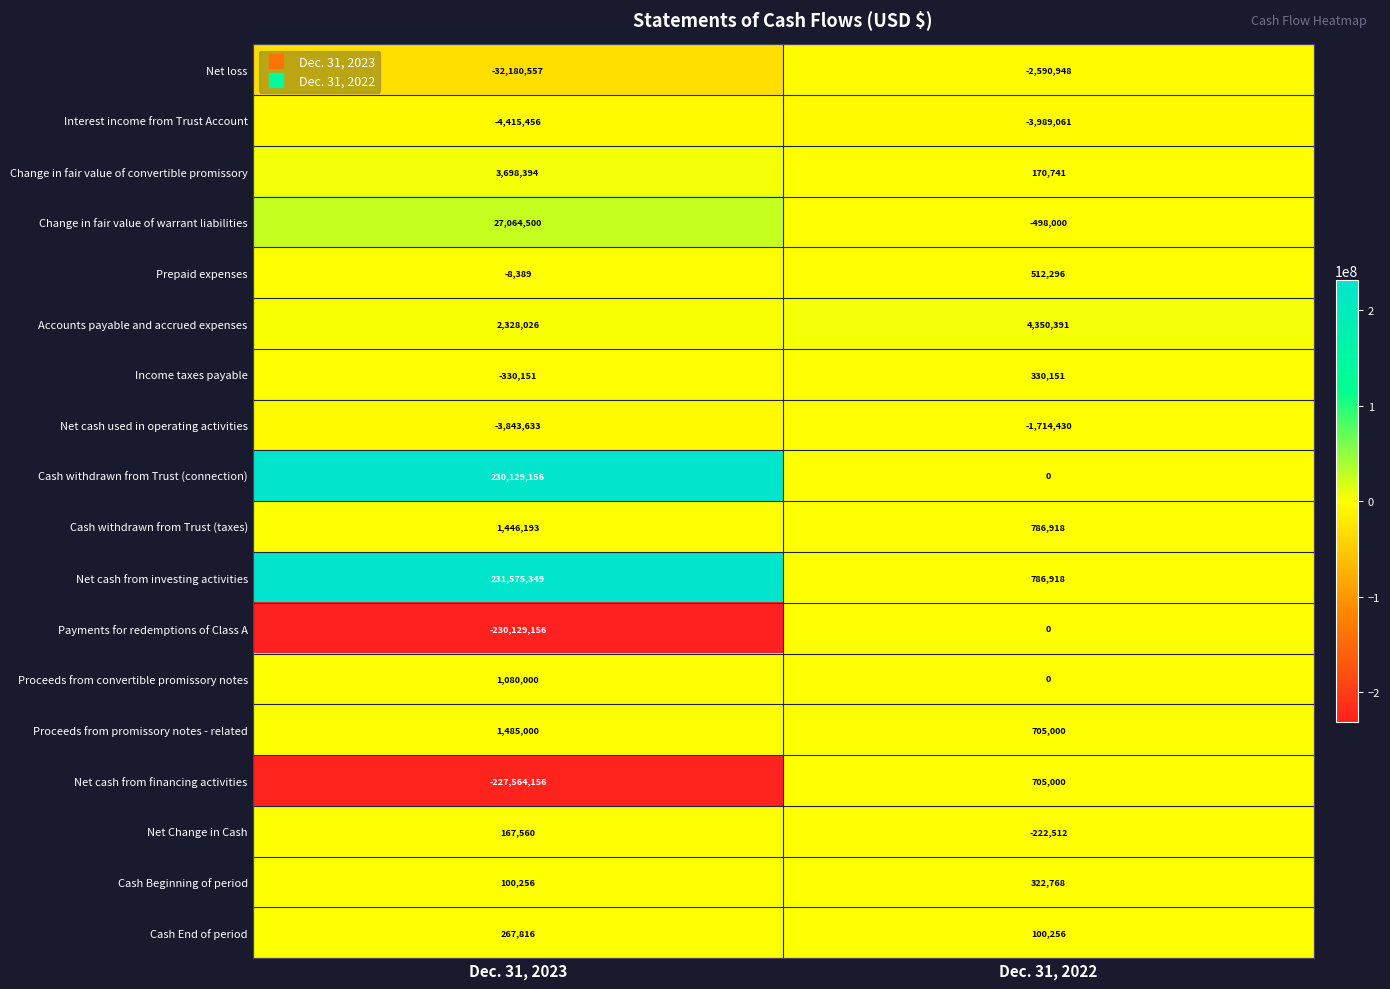

What is the approximate value of Payments for redemptions of Class A at Dec. 31, 2023?

-230129156